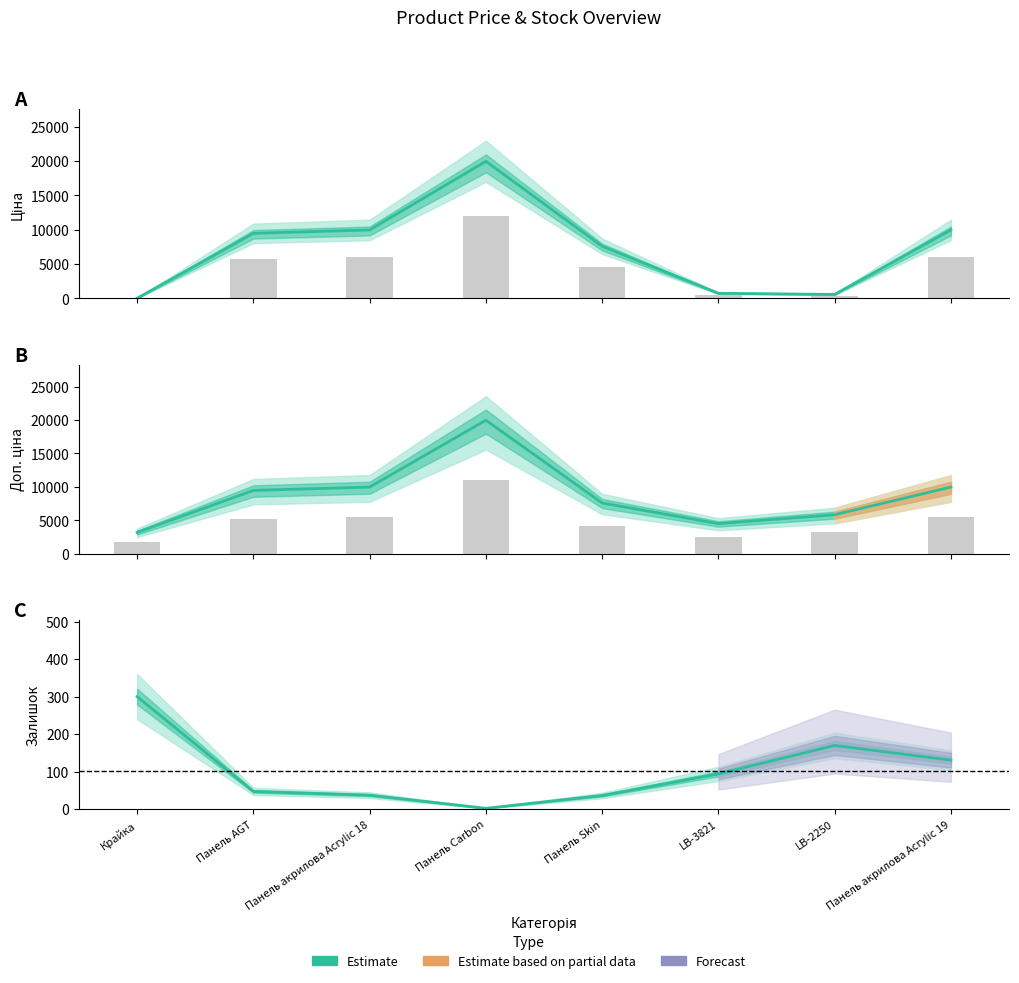

The Залишок series shows 37.5 at Панель акрилова Acrylic 18. True or false?

True